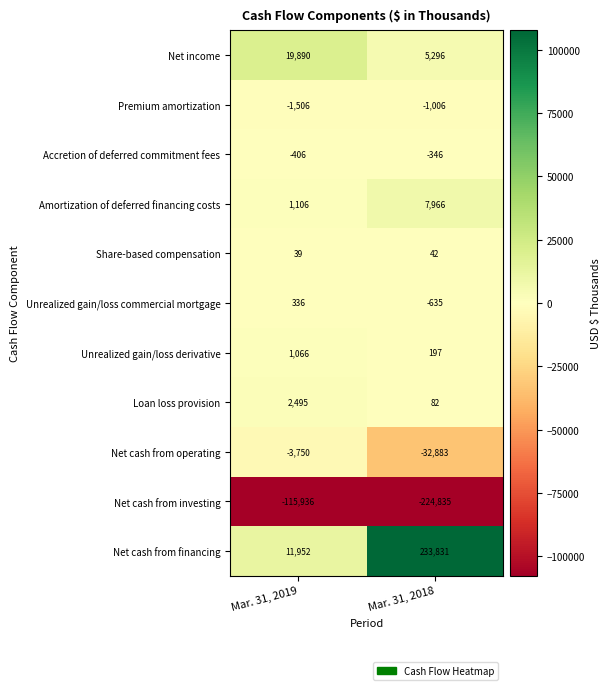

At which category does the chart reach its minimum across all series?

Mar. 31, 2018